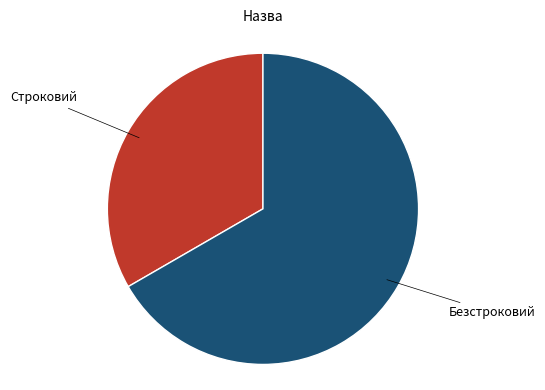

Is there any slice that represents more than half of the pie?

Yes